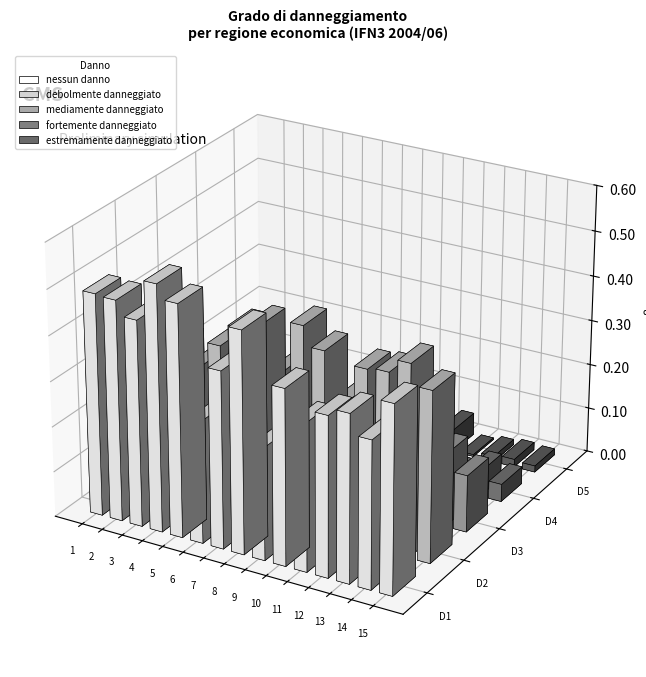

Reading right to left, what are all the values shown in this chart?

nessun danno: 41.3	32.5	36.9	35.3	32.6	38.7	24.8	48.8	39.0	26.9	51.1	54.2	45.4	48.6	48.9
debolmente danneggiato: 37.7	42.3	39.3	38.8	30.5	40.5	44.8	33.7	42.8	40.9	36.0	30.3	34.0	32.7	35.4
mediamente danneggiato: 12.6	16.2	18.5	16.0	19.0	14.4	15.9	9.9	8.6	17.6	7.3	8.3	10.5	7.5	10.5
fortemente danneggiato: 3.9	5.6	2.9	6.2	7.7	4.9	6.0	2.8	5.2	5.7	1.3	1.3	4.2	4.3	2.0
estremamente danneggiato: 1.4	1.7	1.2	0.4	5.0	0.0	3.9	1.1	1.6	2.2	1.8	1.5	1.0	0.8	0.0